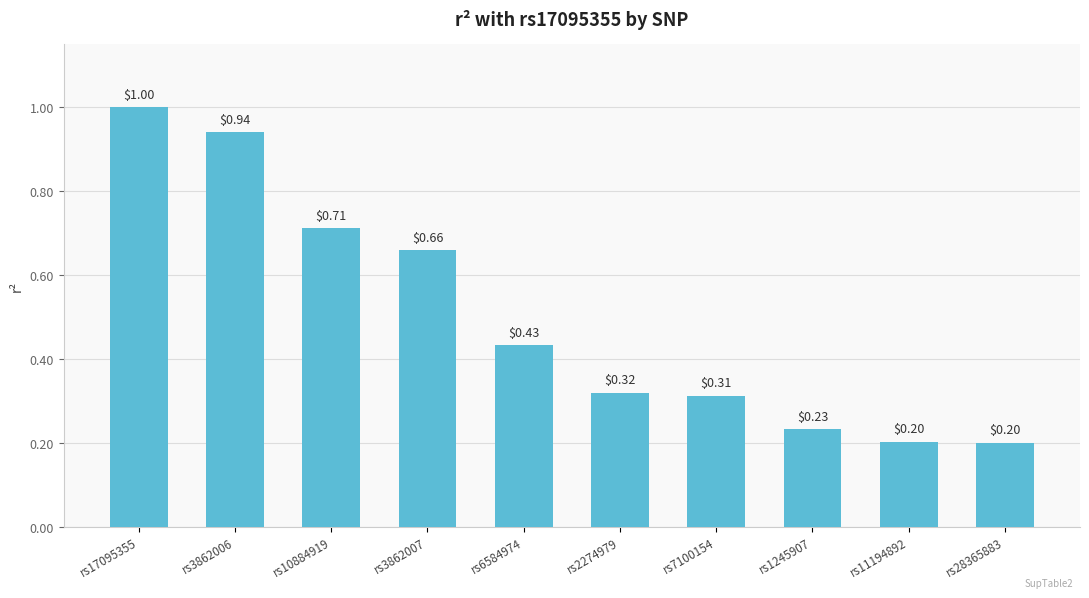

What is the label of the 2nd bar from the left?

rs3862006